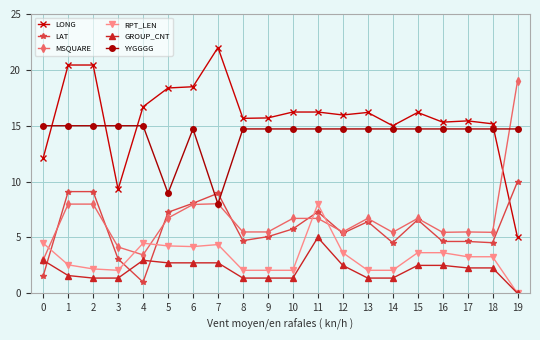

Does the chart display data point markers on the line(s)?

Yes